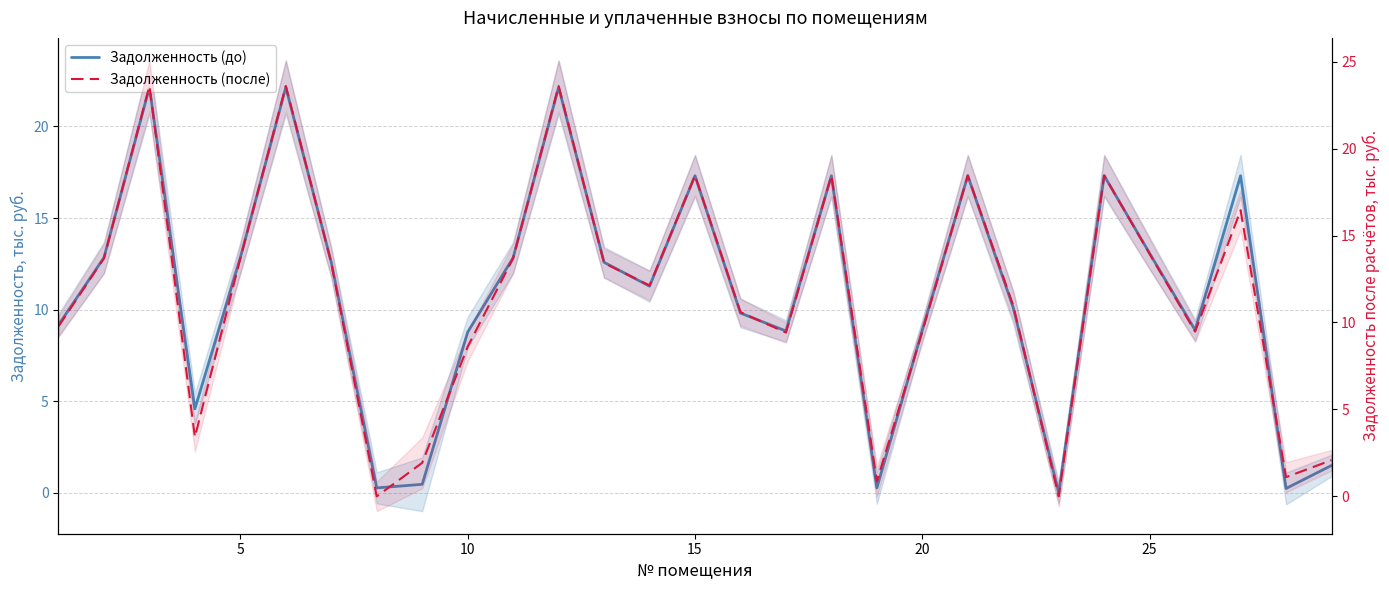

Rank the series by their maximum value, from lowest to highest.

Задолженность (до), Задолженность (после)